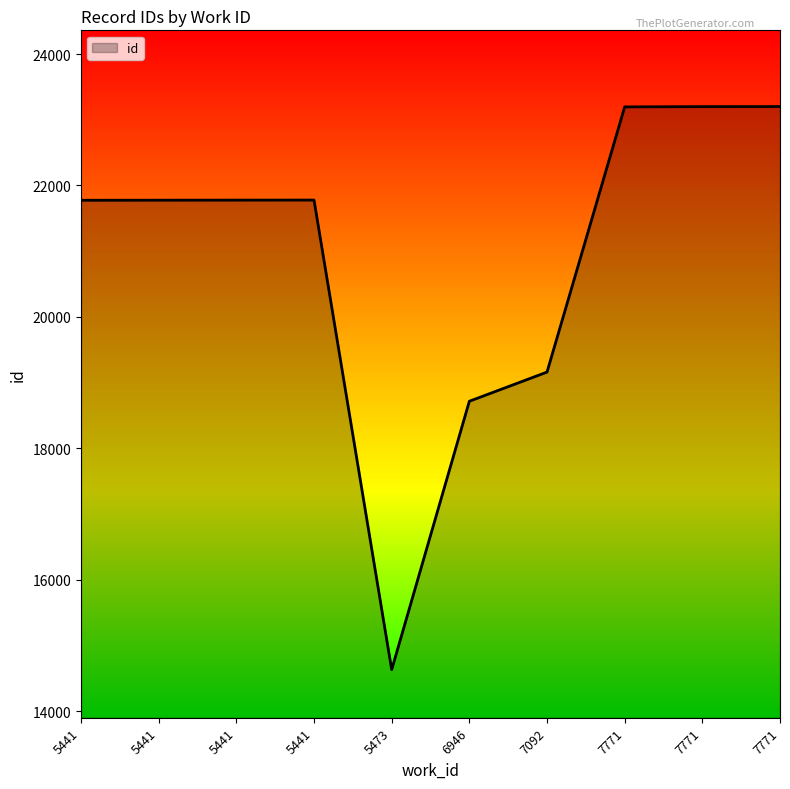

The chart shows a value of 25541 at 5473. True or false?

False